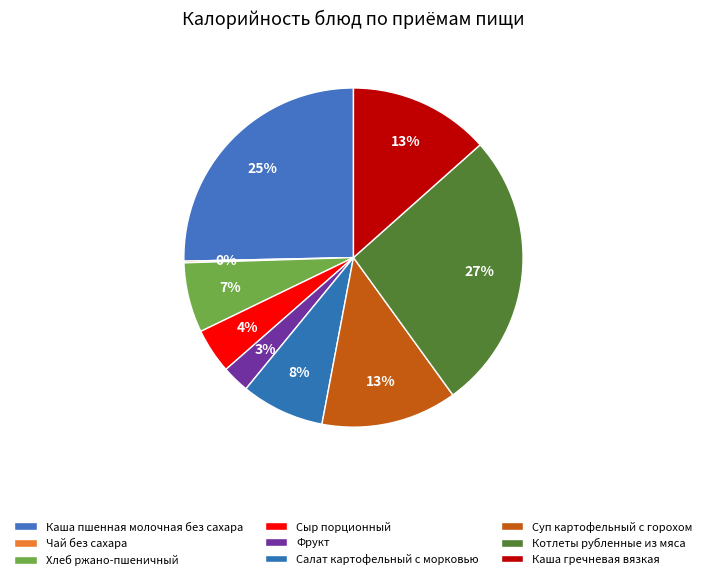

To the nearest percent, what is the combined percentage of Хлеб ржано-пшеничный and Котлеты рубленные из мяса?

33%